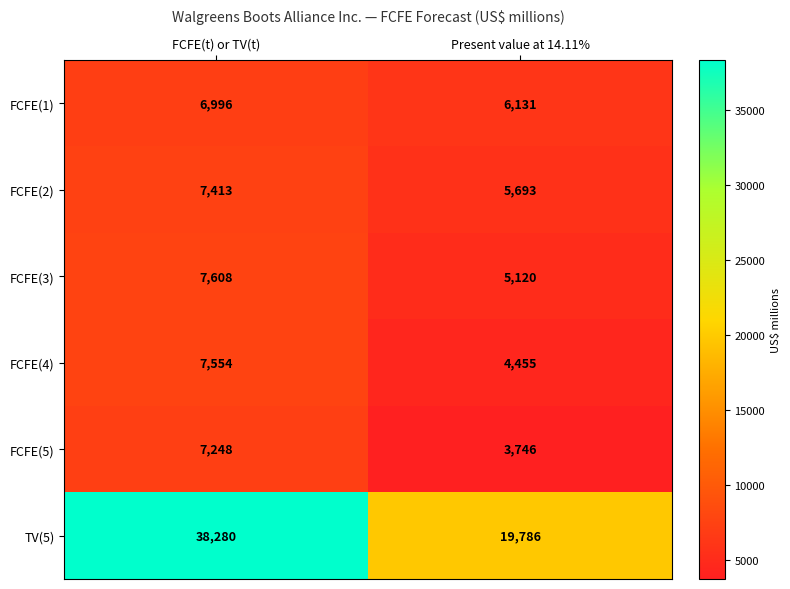

At Present value at 14.11%, list the series in order from smallest to largest.

FCFE(5), FCFE(4), FCFE(3), FCFE(2), FCFE(1), TV(5)